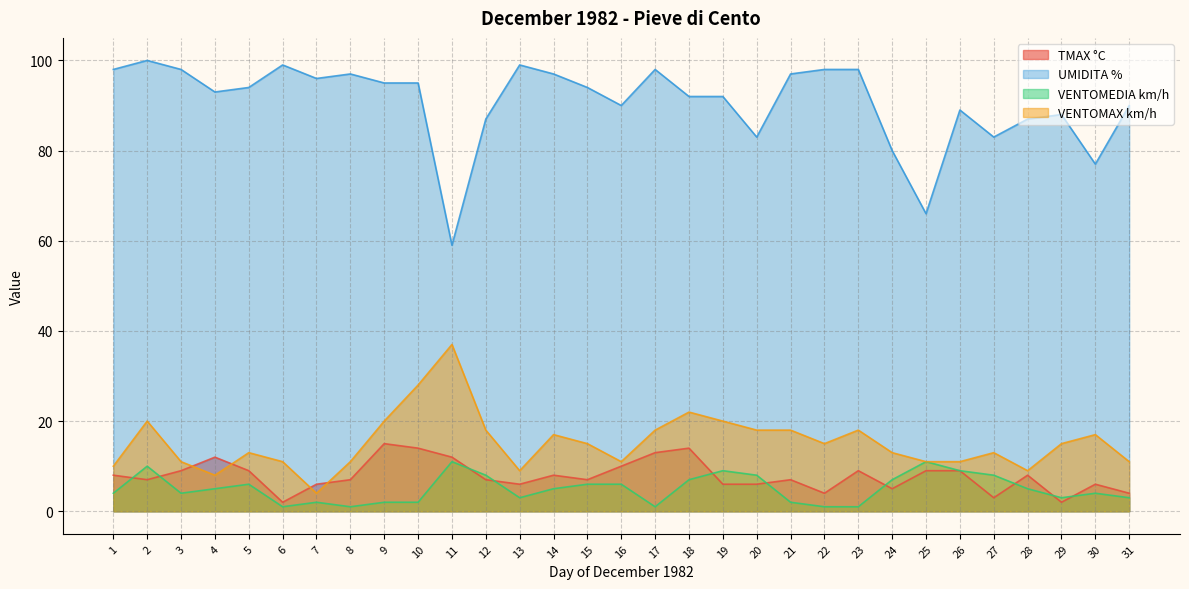

Which category has the lowest value in the VENTOMEDIA km/h series?

6